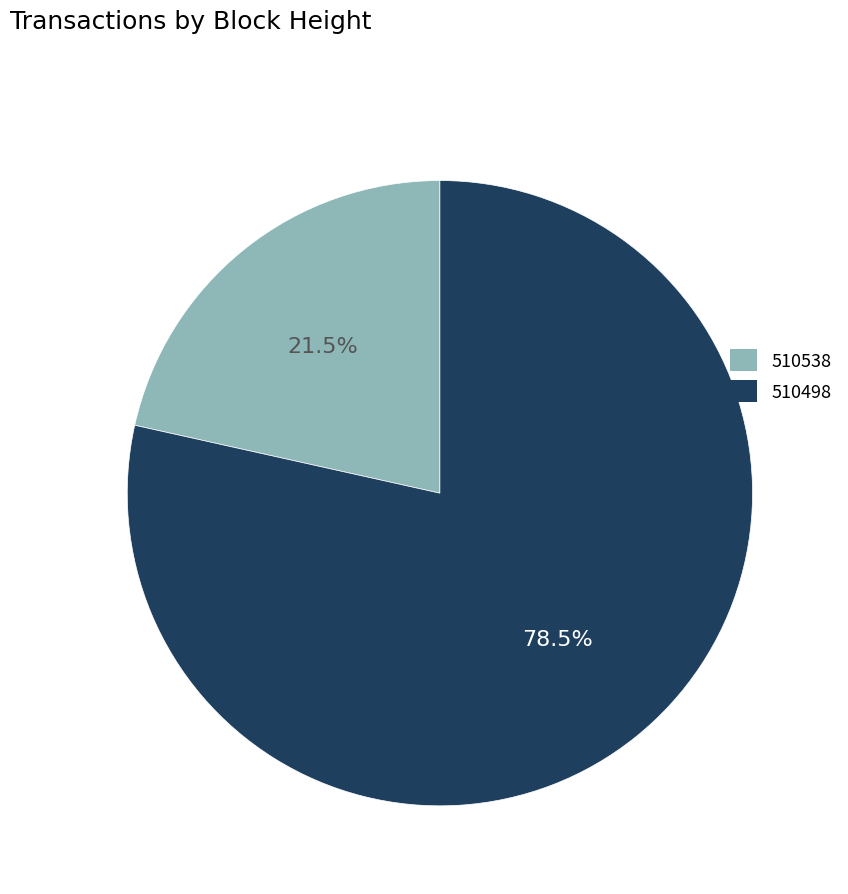

What is the ratio of the value at 510538 to the value at 510498?

0.3